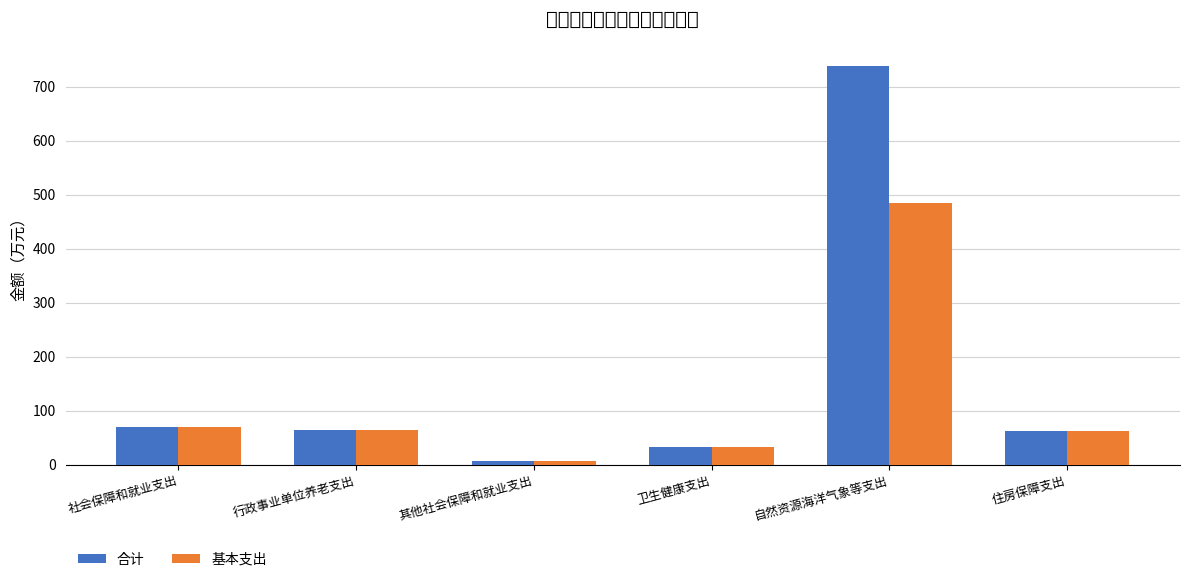

The value of 基本支出 at 行政事业单位养老支出 is 63.8. True or false?

True